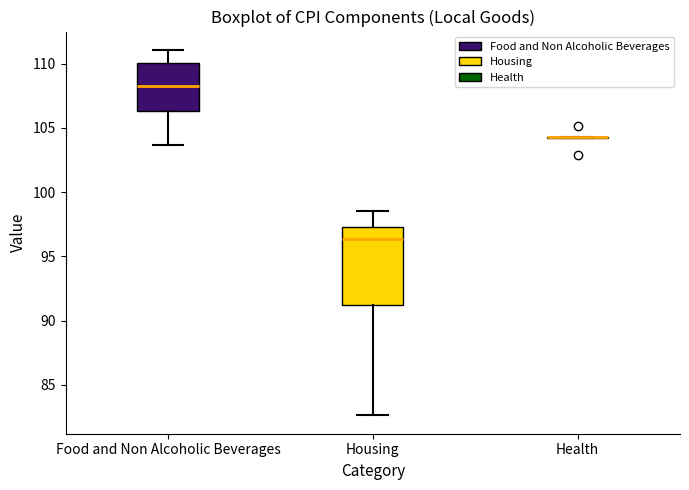

Reading left to right, transcribe this box plot: for each box, give where its median line is, the range the box spans, and where its two whiskers end, as read against the y-axis. The values are not printed on the chart, so give them approximately, as read against the axis.

Food and Non Alcoholic Beverages: median 108.5, box 106.5 to 110.0, whiskers 103.5 to 111.0
Housing: median 96.5, box 91.5 to 97.5, whiskers 82.5 to 98.5
Health: box collapsed to a line at 104.5, whiskers 104.0 to 104.5